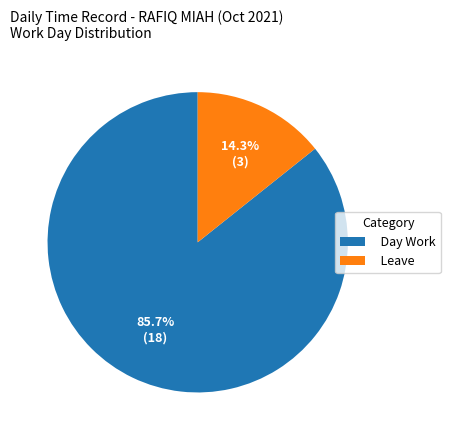

Approximately how many times larger is the value at Day Work compared to Leave?

6.0